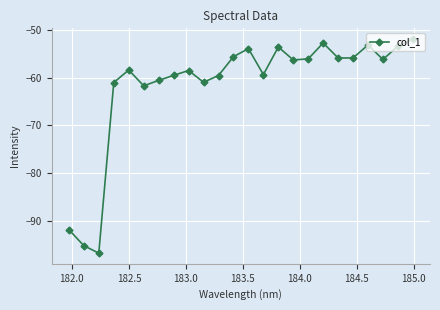

How many lines are shown in the chart?

1